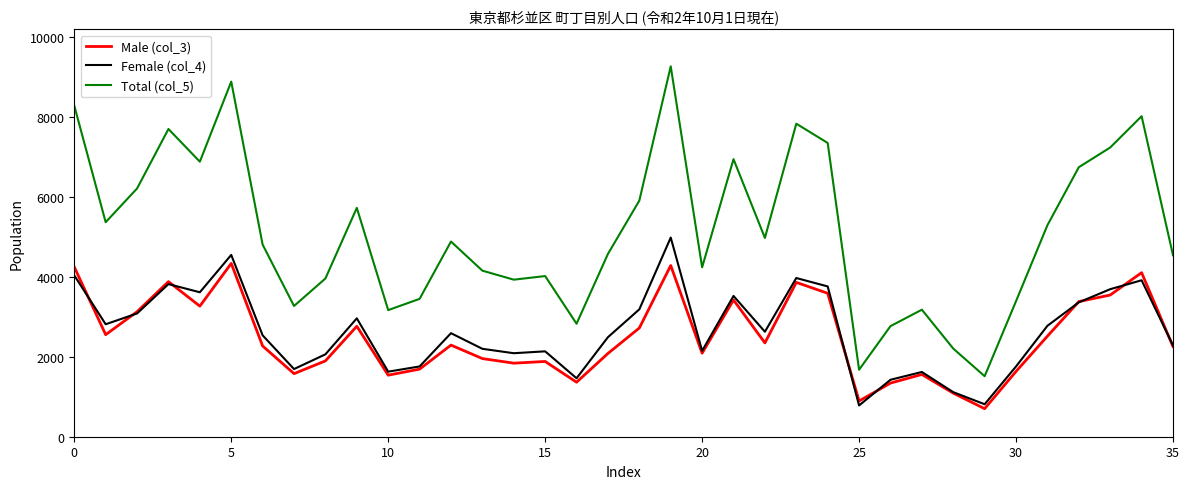

Which series has the largest total across all categories?

Total (col_5)